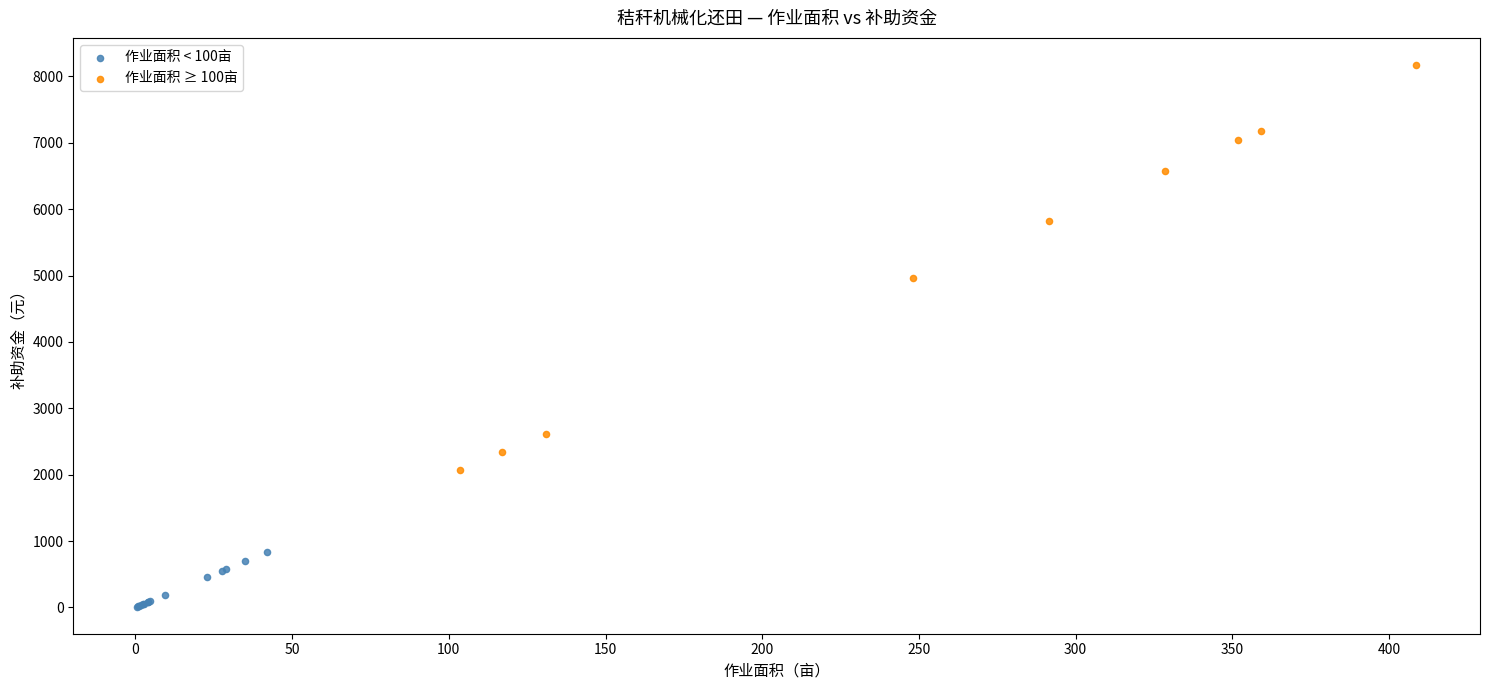

Which series has the widest spread of Y values?

作业面积 ≥ 100亩